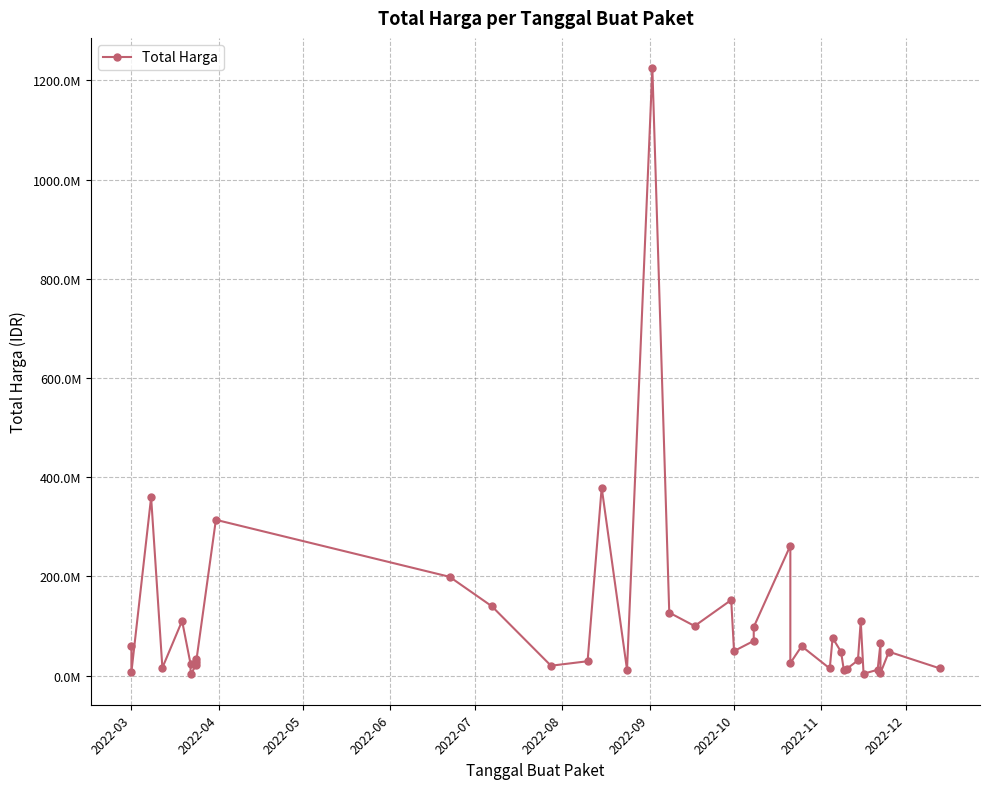

How many values exceed 48140000?

19